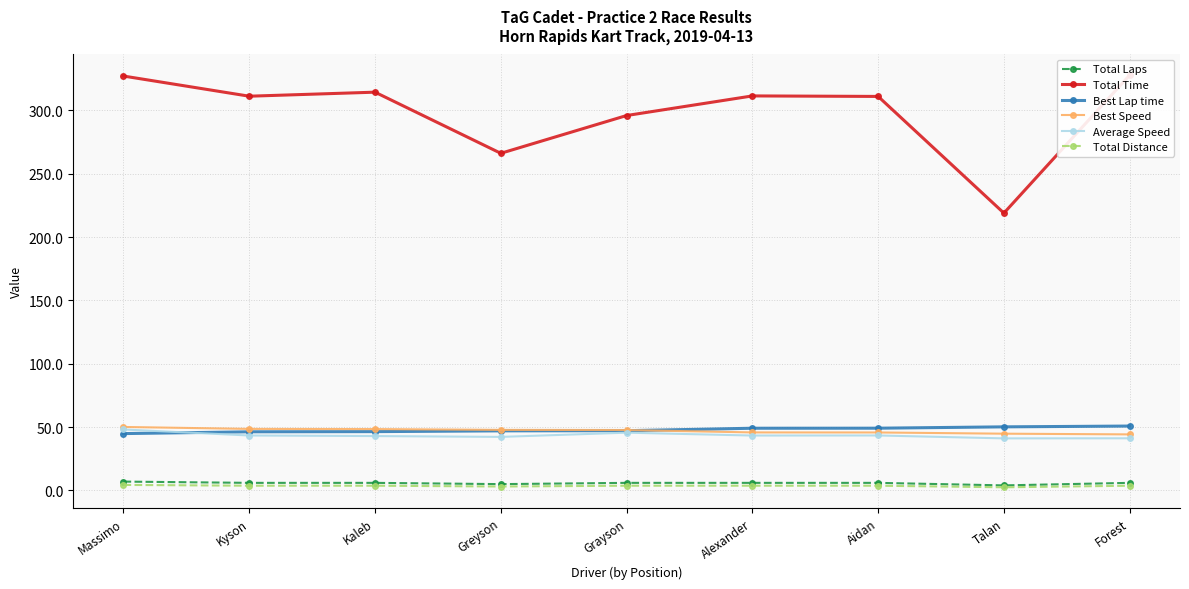

How many data points in Total Distance are above 3?

8